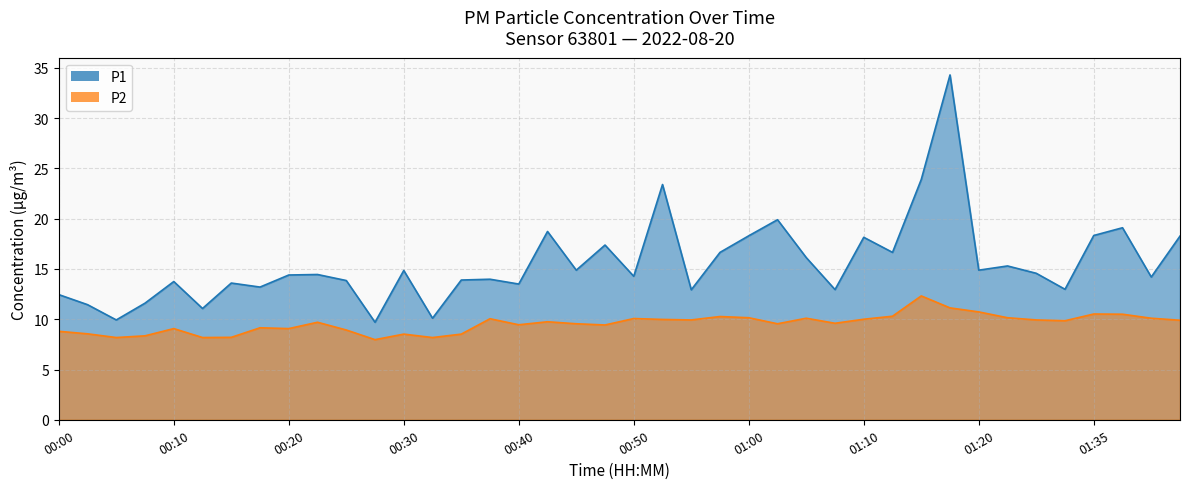

What are all the series names shown in the legend?

P1, P2